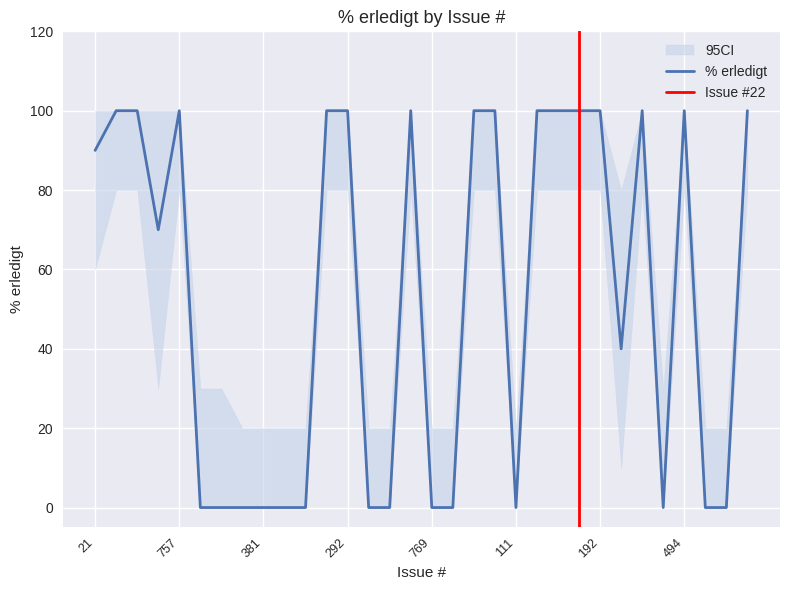

Which label corresponds to the smallest value in the chart?

473